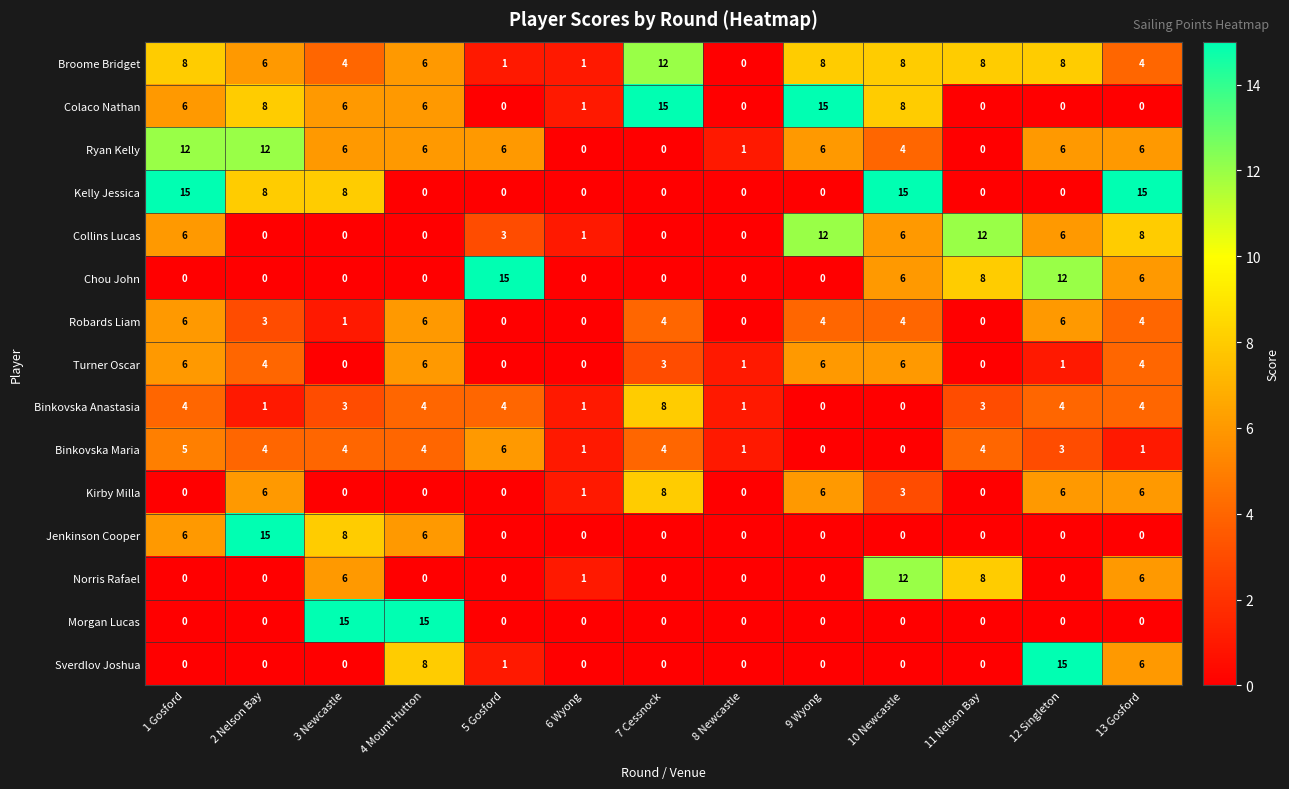

At which label does Collins Lucas first exceed 3?

1 Gosford